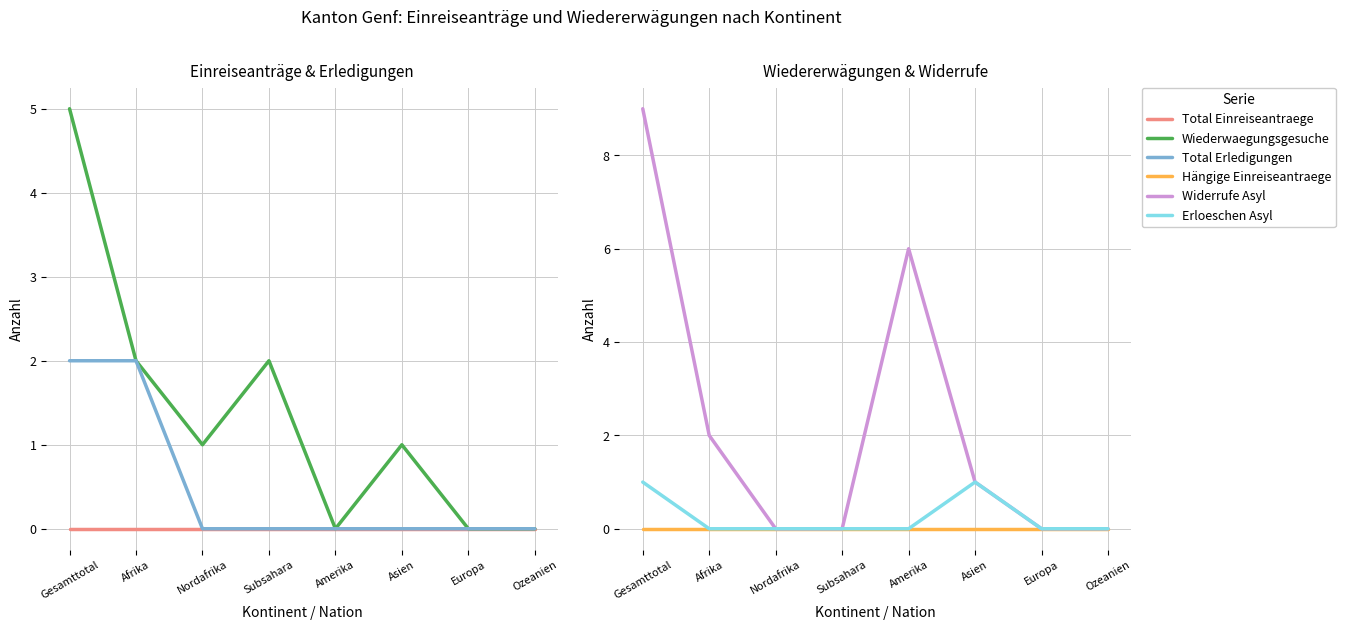

The value of Widerrufe Asyl at Amerika is 8. True or false?

False